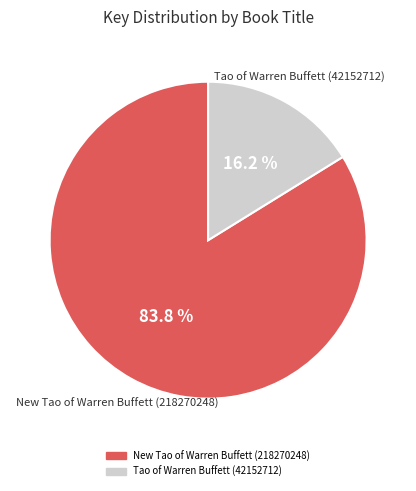

Is there a majority slice in this chart?

Yes